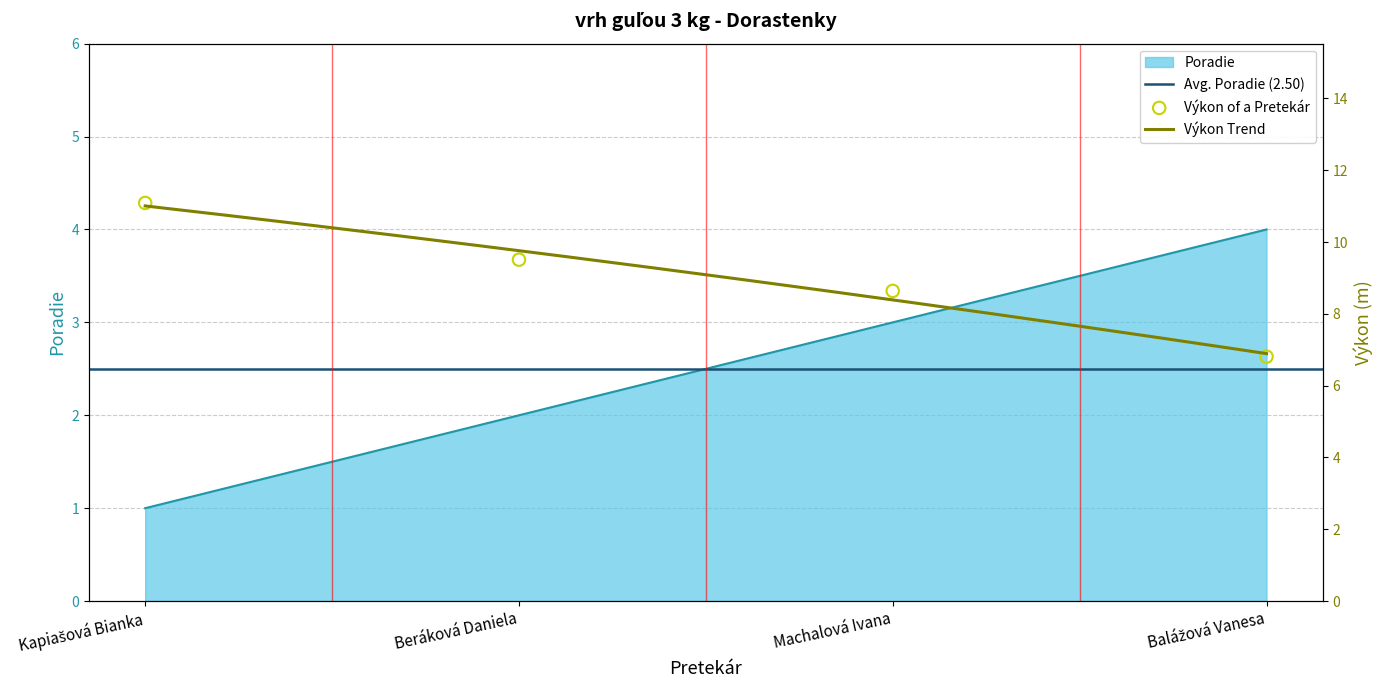

Which series contains the lowest Y value?

Poradie